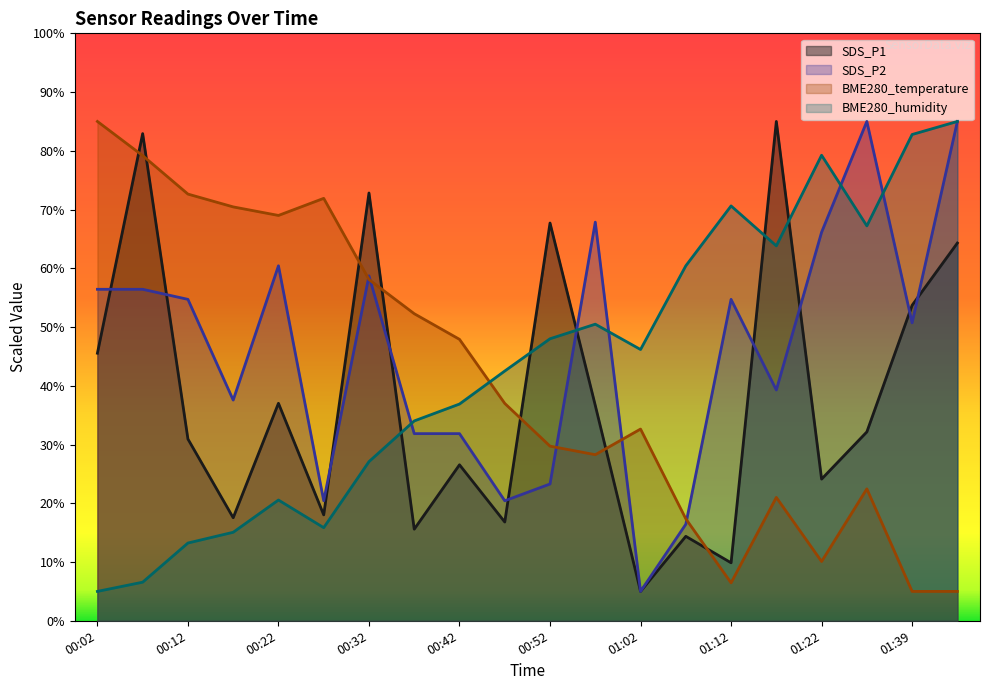

At how many categories does at least one series exceed 83?

4